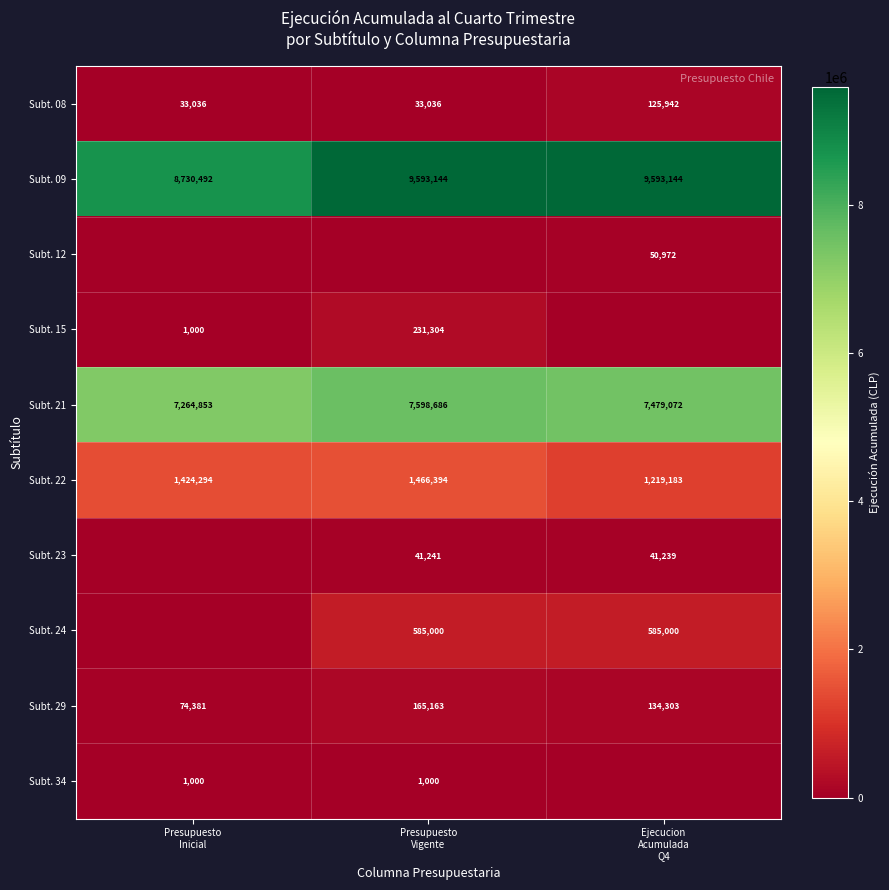

How many Subt. 21 values are between 7264853 and 7598686?

3